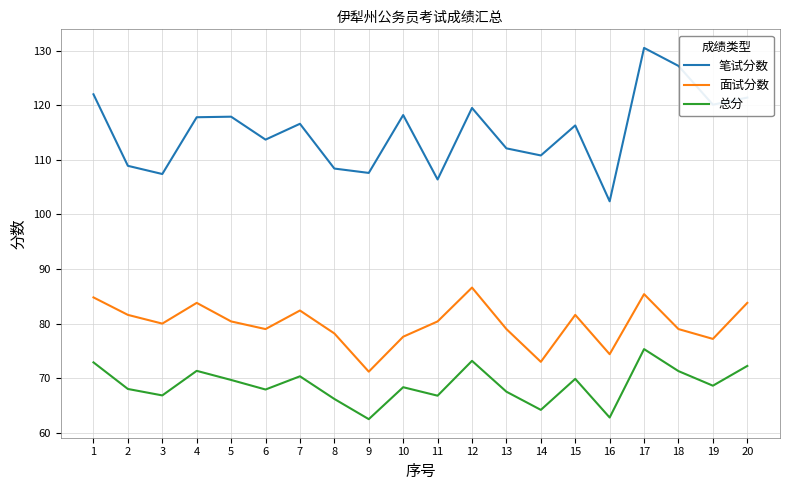

At which label does 面试分数 reach its peak?

12